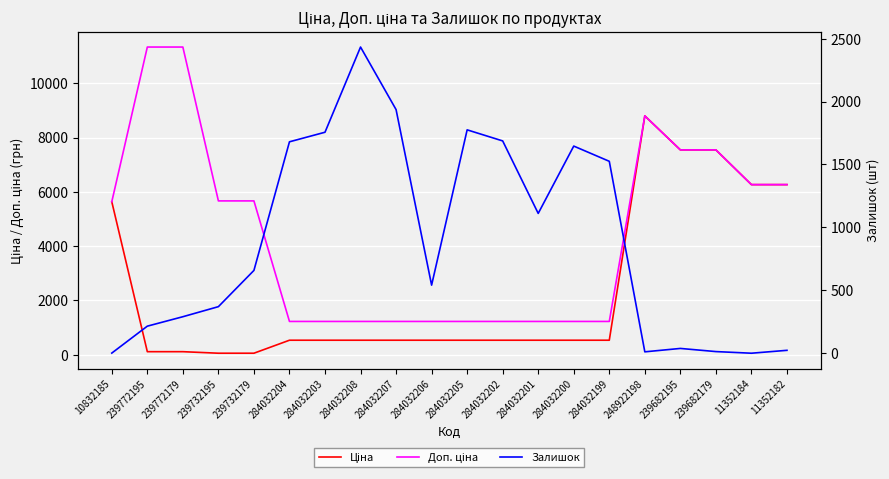

Does the chart display data point markers on the line(s)?

No